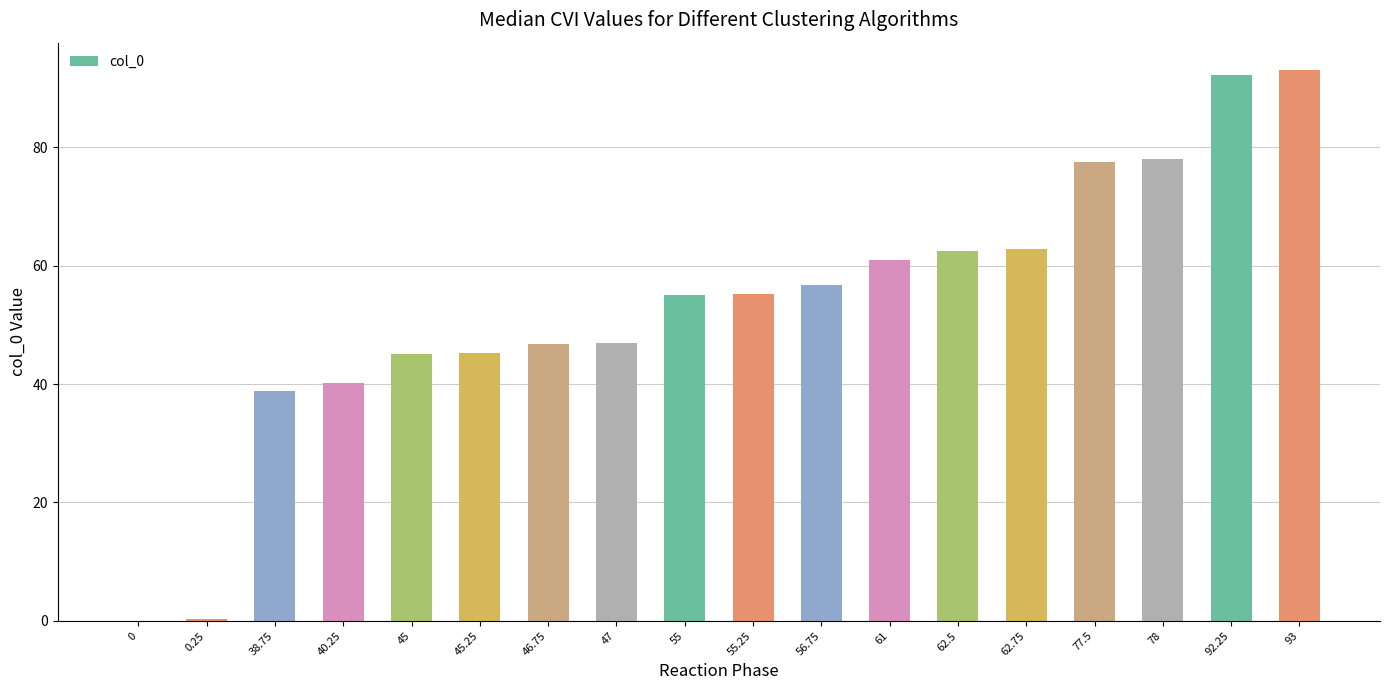

Is it true that the value at 77.5 is 133.1?

False